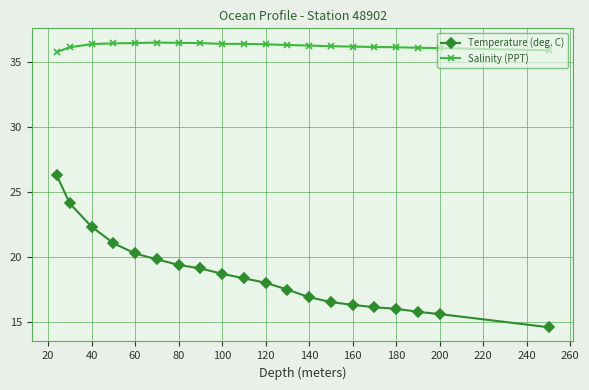

Which series has the largest total across all categories?

Salinity (PPT)